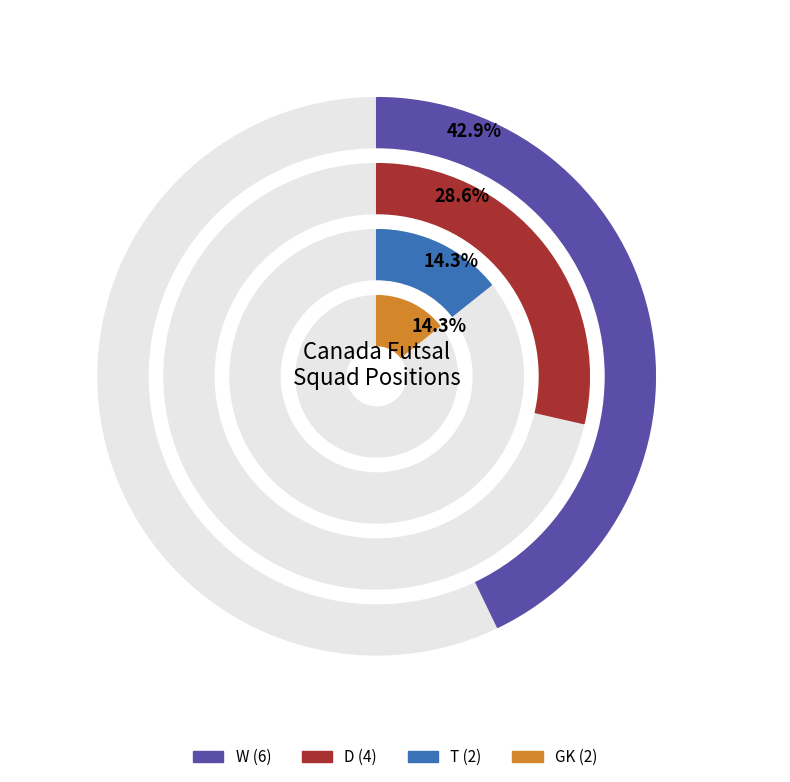

Which slice is the largest?

W